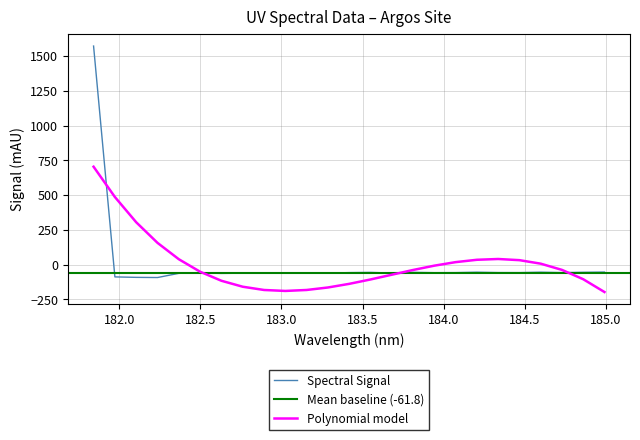

Rank the categories by value from highest to lowest.

181.8418, 184.9911297472, 184.5979655002, 184.2046578328, 184.8600909338, 183.811206745, 183.5488263418, 184.3357763242, 184.46687888, 183.4176122368, 184.7290361848, 184.0735234058, 183.9423730432, 183.0238743082, 182.498667305, 182.8925964608, 183.6800245112, 183.2863821962, 182.7613026778, 183.15513622, 182.3673257152, 182.6299929592, 181.9732053322, 182.1045947288, 182.2359681898